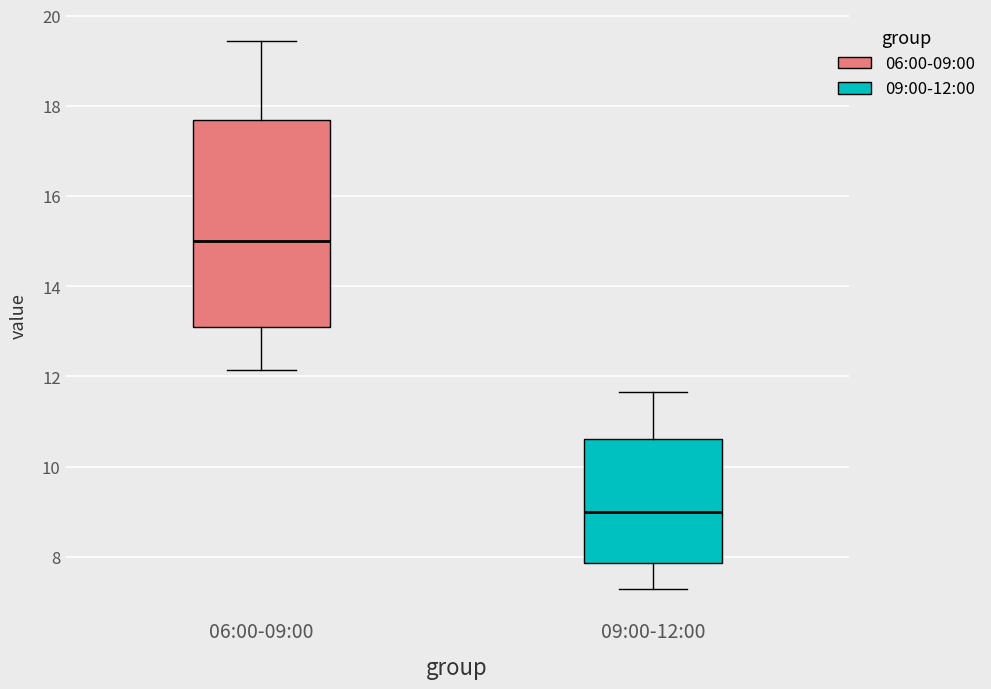

Comparing the boxes themselves (not the whiskers), which one is the tallest?

06:00-09:00